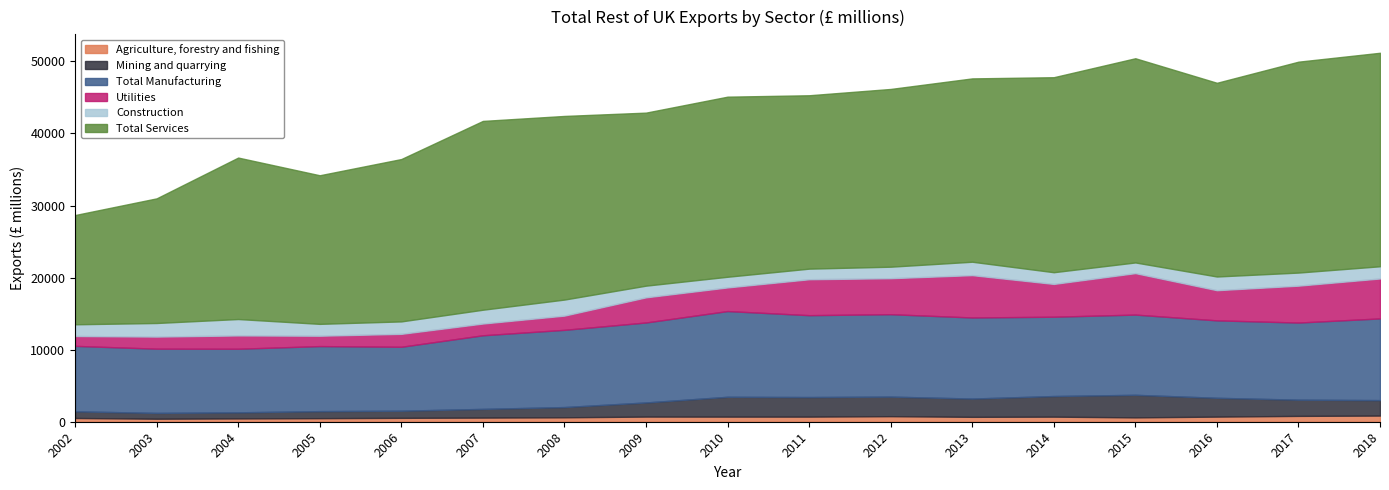

True or false: Agriculture, forestry and fishing has a value of 520 at 2002.

True